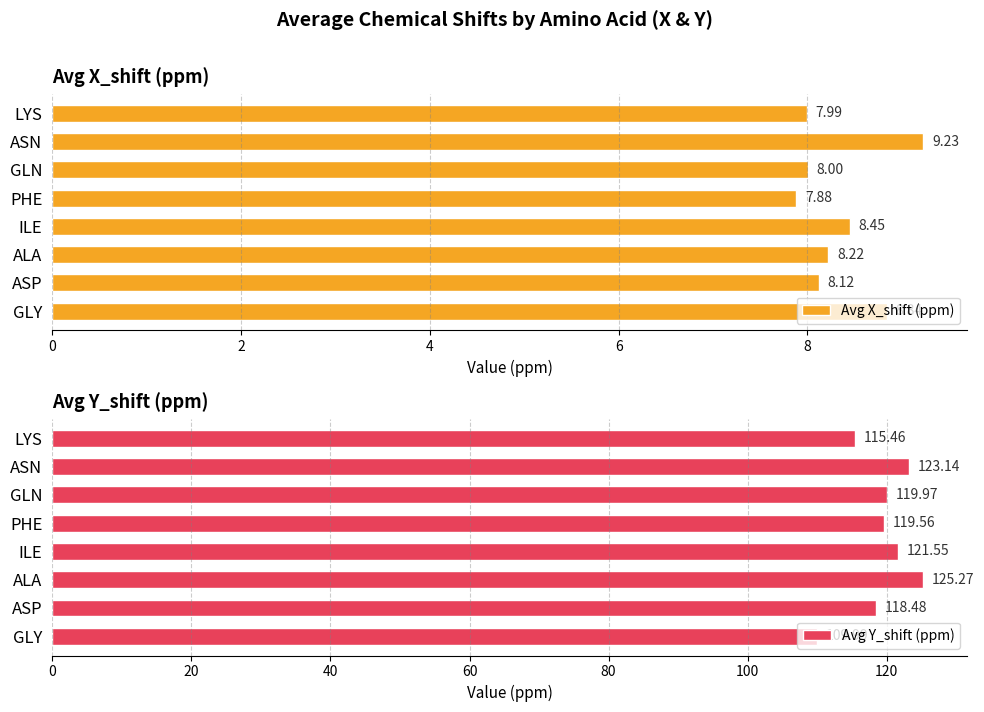

What is the sum of the Avg Y_shift (ppm) values at GLY and ASP?

228.5